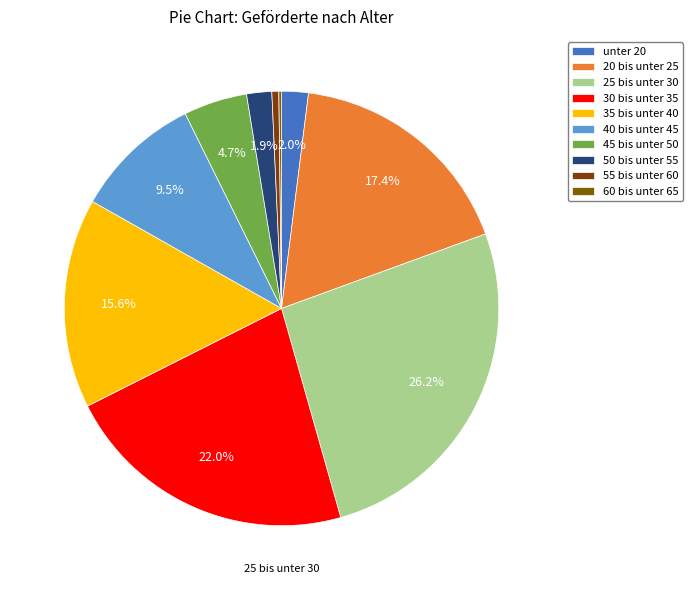

Is there any slice that represents more than half of the pie?

No